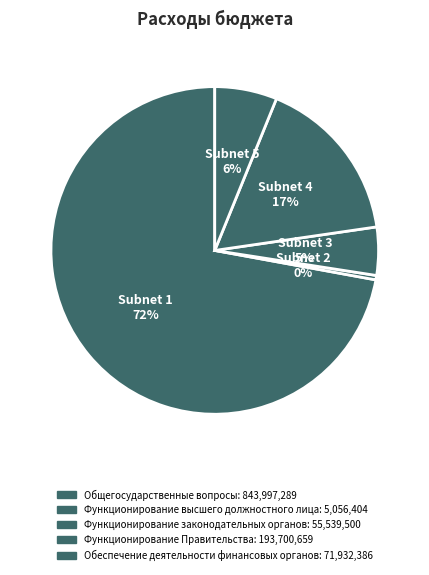

To the nearest percent, what percentage of the pie is Функционирование Правительства?

17%